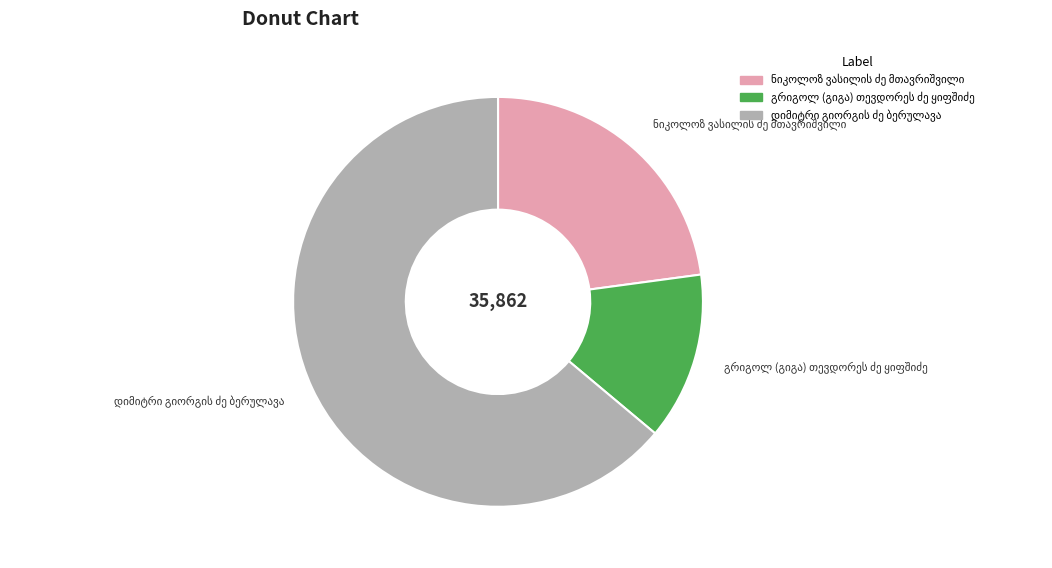

Is there a majority slice in this chart?

Yes